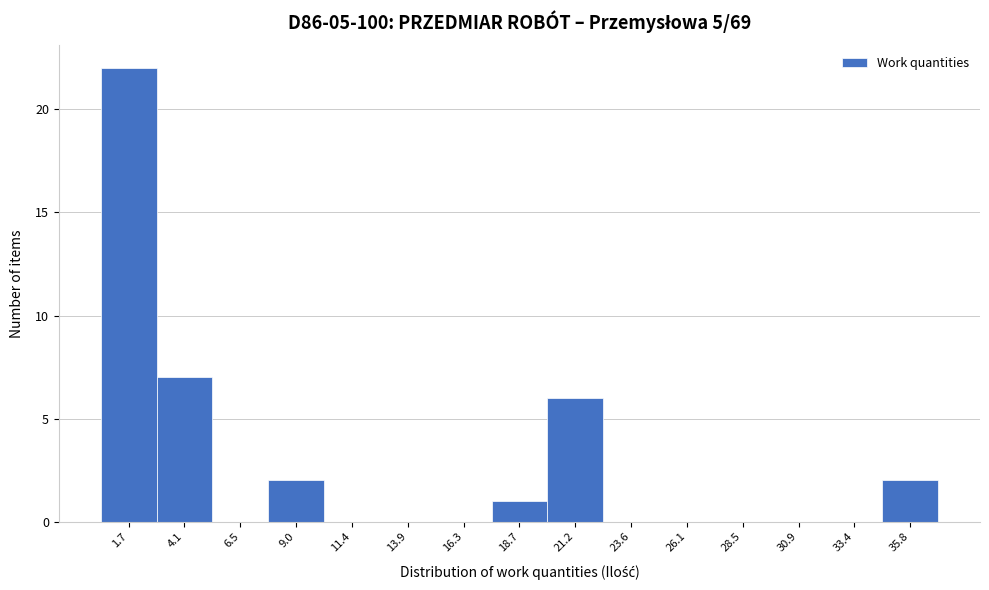

Reading left to right, transcribe this chart: for each bar, give the range it covers on the x-axis and its height. Neither the bar edges nor the heights are printed on the chart, so give them approximately, as read against the axes.

0.5 to 3.0: 22
3.0 to 5.5: 7
5.5 to 8.0: 0
8.0 to 10.0: 2
10.0 to 12.5: 0
12.5 to 15.0: 0
15.0 to 17.5: 0
17.5 to 20.0: 1
20.0 to 22.5: 6
22.5 to 25.0: 0
25.0 to 27.5: 0
27.5 to 29.5: 0
29.5 to 32.0: 0
32.0 to 34.5: 0
34.5 to 37.0: 2